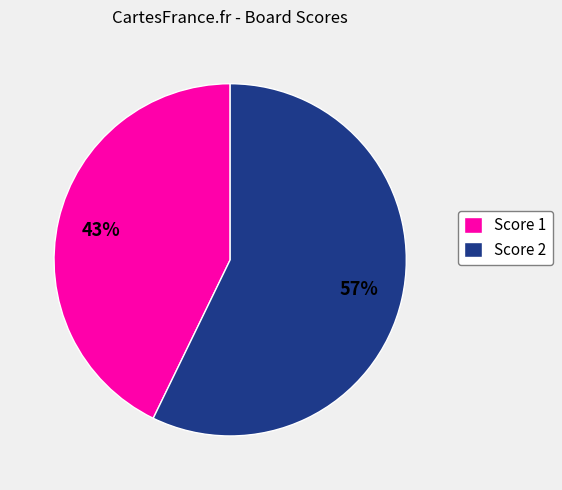

How many segments does this pie chart have?

2